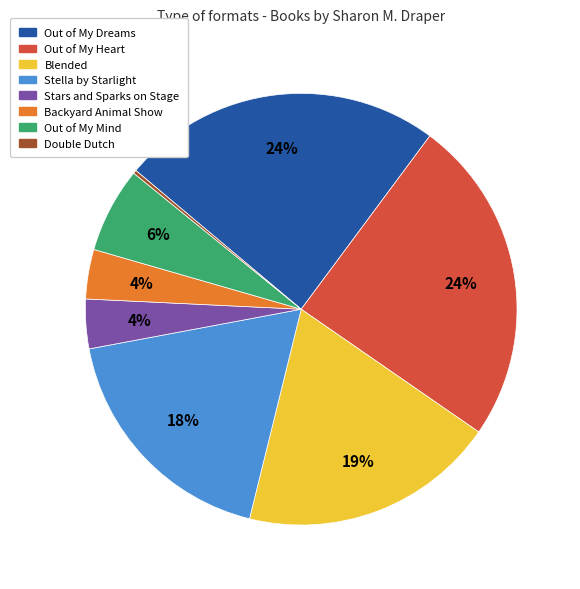

Is it true that Backyard Animal Show is 4% of the pie?

True